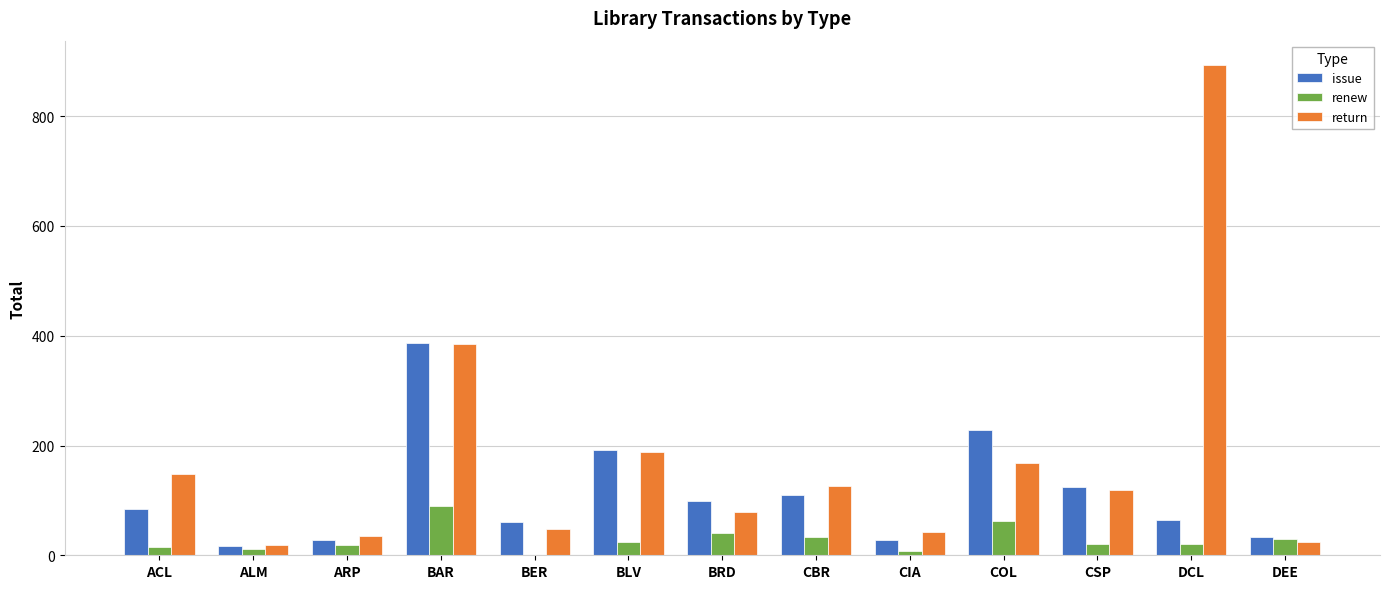

What is the sum of all issue values?

1453